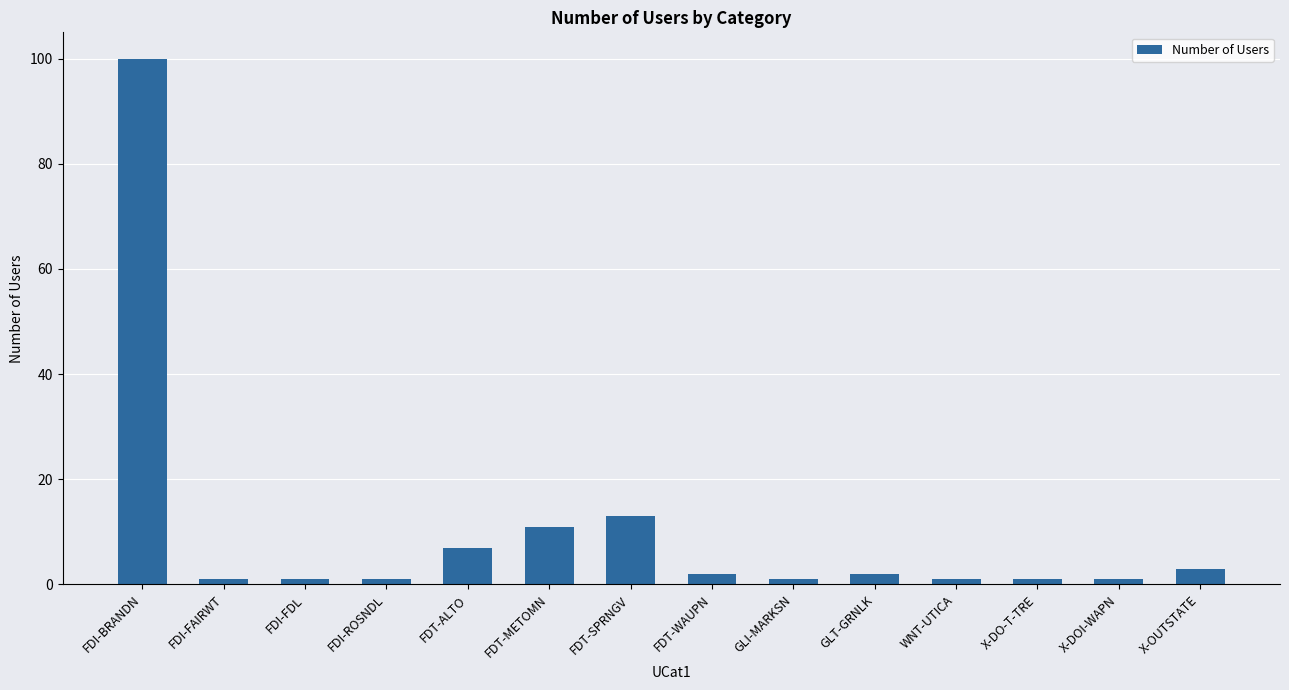

What is the average value?

10